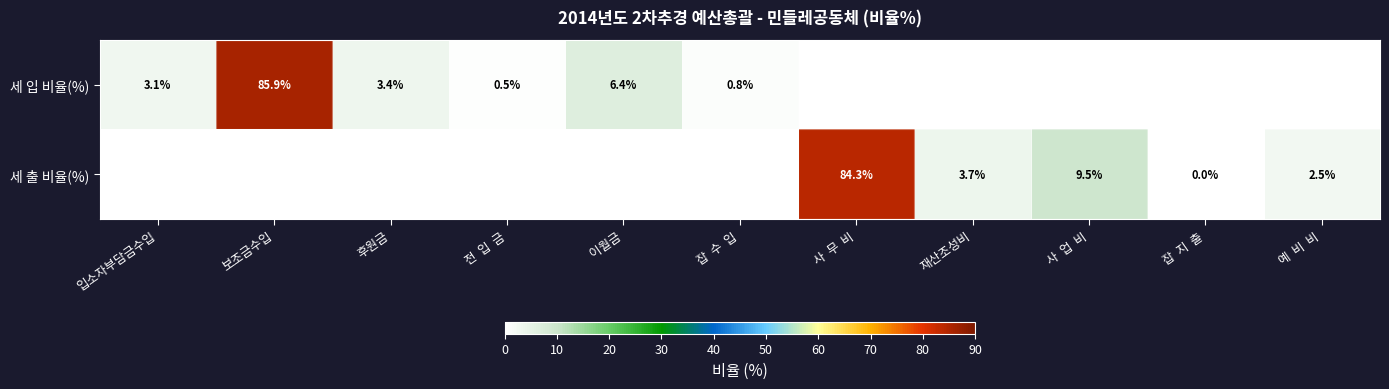

True or false: 세 입 비율(%) has a value of 0.8 at 잡  수  입.

True